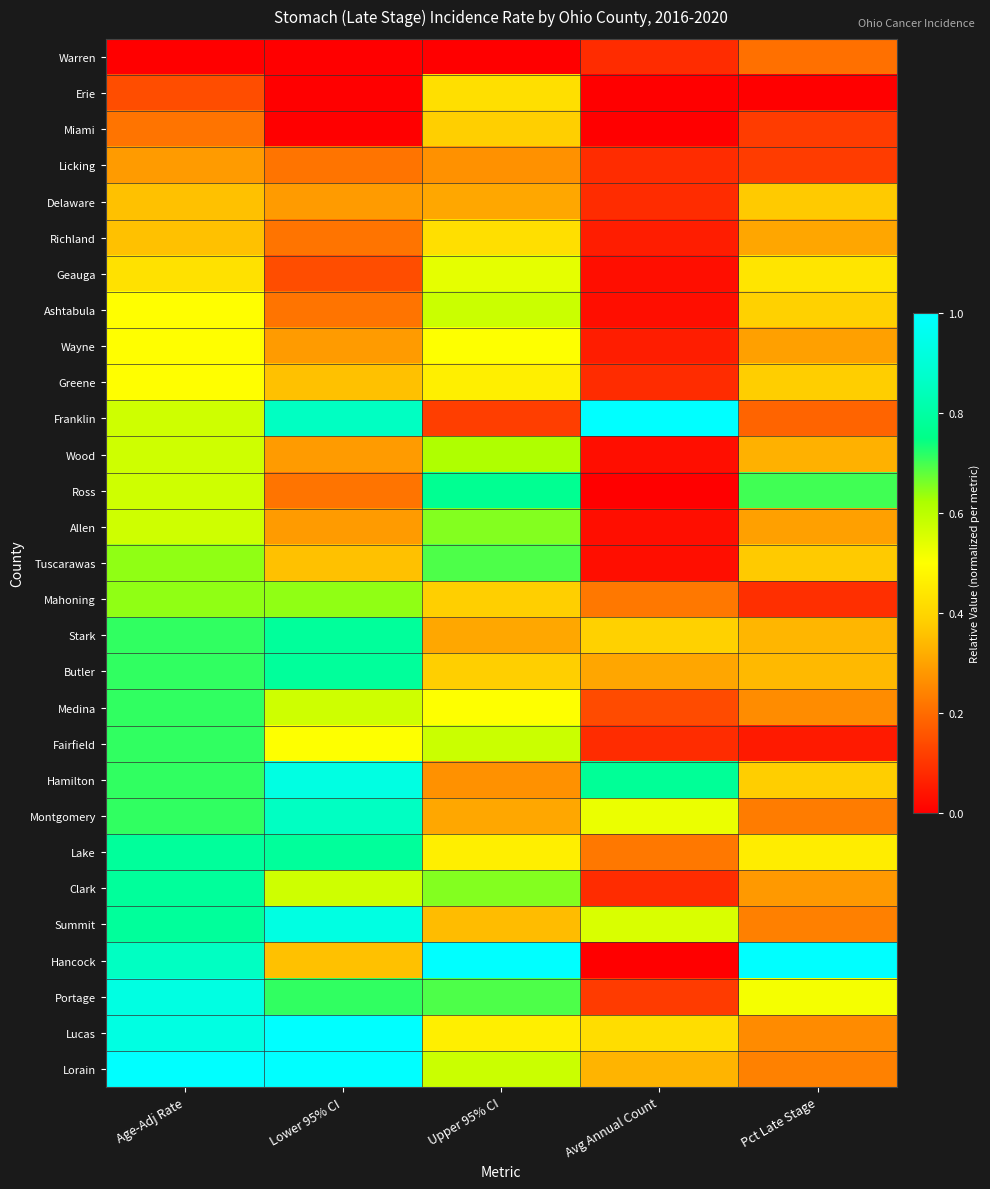

Reading left to right, transcribe all the data shown in this chart.

Warren: Age-Adj Rate=0.0	Lower 95% CI=0.0	Upper 95% CI=0.0	Avg Annual Count=0.1	Pct Late Stage=0.2
Erie: Age-Adj Rate=0.1	Lower 95% CI=0.0	Upper 95% CI=0.4	Avg Annual Count=0.0	Pct Late Stage=0.0
Miami: Age-Adj Rate=0.2	Lower 95% CI=0.0	Upper 95% CI=0.4	Avg Annual Count=0.0	Pct Late Stage=0.1
Licking: Age-Adj Rate=0.3	Lower 95% CI=0.2	Upper 95% CI=0.3	Avg Annual Count=0.1	Pct Late Stage=0.1
Delaware: Age-Adj Rate=0.4	Lower 95% CI=0.3	Upper 95% CI=0.3	Avg Annual Count=0.1	Pct Late Stage=0.4
Richland: Age-Adj Rate=0.4	Lower 95% CI=0.2	Upper 95% CI=0.4	Avg Annual Count=0.1	Pct Late Stage=0.3
Geauga: Age-Adj Rate=0.4	Lower 95% CI=0.1	Upper 95% CI=0.5	Avg Annual Count=0.0	Pct Late Stage=0.4
Ashtabula: Age-Adj Rate=0.5	Lower 95% CI=0.2	Upper 95% CI=0.6	Avg Annual Count=0.0	Pct Late Stage=0.4
Wayne: Age-Adj Rate=0.5	Lower 95% CI=0.3	Upper 95% CI=0.5	Avg Annual Count=0.1	Pct Late Stage=0.3
Greene: Age-Adj Rate=0.5	Lower 95% CI=0.4	Upper 95% CI=0.5	Avg Annual Count=0.1	Pct Late Stage=0.4
Franklin: Age-Adj Rate=0.6	Lower 95% CI=0.9	Upper 95% CI=0.1	Avg Annual Count=1.0	Pct Late Stage=0.2
Wood: Age-Adj Rate=0.6	Lower 95% CI=0.3	Upper 95% CI=0.6	Avg Annual Count=0.0	Pct Late Stage=0.3
Ross: Age-Adj Rate=0.6	Lower 95% CI=0.2	Upper 95% CI=0.8	Avg Annual Count=0.0	Pct Late Stage=0.7
Allen: Age-Adj Rate=0.6	Lower 95% CI=0.3	Upper 95% CI=0.7	Avg Annual Count=0.0	Pct Late Stage=0.3
Tuscarawas: Age-Adj Rate=0.6	Lower 95% CI=0.4	Upper 95% CI=0.7	Avg Annual Count=0.0	Pct Late Stage=0.4
Mahoning: Age-Adj Rate=0.6	Lower 95% CI=0.6	Upper 95% CI=0.4	Avg Annual Count=0.2	Pct Late Stage=0.1
Stark: Age-Adj Rate=0.7	Lower 95% CI=0.8	Upper 95% CI=0.3	Avg Annual Count=0.4	Pct Late Stage=0.3
Butler: Age-Adj Rate=0.7	Lower 95% CI=0.8	Upper 95% CI=0.4	Avg Annual Count=0.3	Pct Late Stage=0.3
Medina: Age-Adj Rate=0.7	Lower 95% CI=0.6	Upper 95% CI=0.5	Avg Annual Count=0.1	Pct Late Stage=0.3
Fairfield: Age-Adj Rate=0.7	Lower 95% CI=0.5	Upper 95% CI=0.6	Avg Annual Count=0.1	Pct Late Stage=0.0
Hamilton: Age-Adj Rate=0.7	Lower 95% CI=0.9	Upper 95% CI=0.3	Avg Annual Count=0.8	Pct Late Stage=0.4
Montgomery: Age-Adj Rate=0.7	Lower 95% CI=0.9	Upper 95% CI=0.3	Avg Annual Count=0.5	Pct Late Stage=0.2
Lake: Age-Adj Rate=0.8	Lower 95% CI=0.8	Upper 95% CI=0.5	Avg Annual Count=0.2	Pct Late Stage=0.5
Clark: Age-Adj Rate=0.8	Lower 95% CI=0.6	Upper 95% CI=0.7	Avg Annual Count=0.1	Pct Late Stage=0.3
Summit: Age-Adj Rate=0.8	Lower 95% CI=0.9	Upper 95% CI=0.3	Avg Annual Count=0.6	Pct Late Stage=0.2
Hancock: Age-Adj Rate=0.9	Lower 95% CI=0.4	Upper 95% CI=1.0	Avg Annual Count=0.0	Pct Late Stage=1.0
Portage: Age-Adj Rate=0.9	Lower 95% CI=0.7	Upper 95% CI=0.7	Avg Annual Count=0.1	Pct Late Stage=0.5
Lucas: Age-Adj Rate=0.9	Lower 95% CI=1.0	Upper 95% CI=0.5	Avg Annual Count=0.4	Pct Late Stage=0.3
Lorain: Age-Adj Rate=1.0	Lower 95% CI=1.0	Upper 95% CI=0.6	Avg Annual Count=0.3	Pct Late Stage=0.2